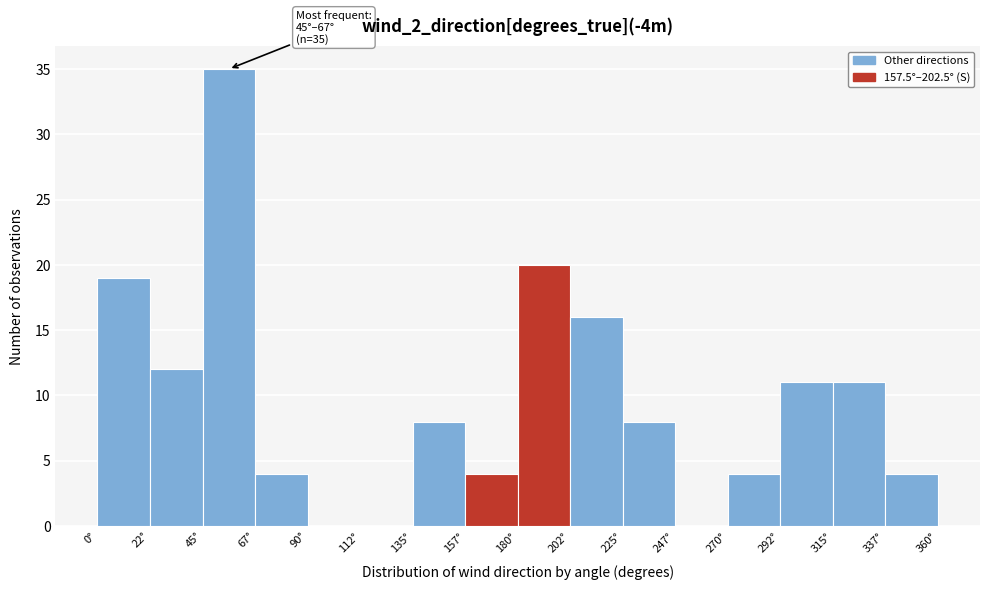

Which range on the x-axis has the tallest bar?

45.0 to 67.5